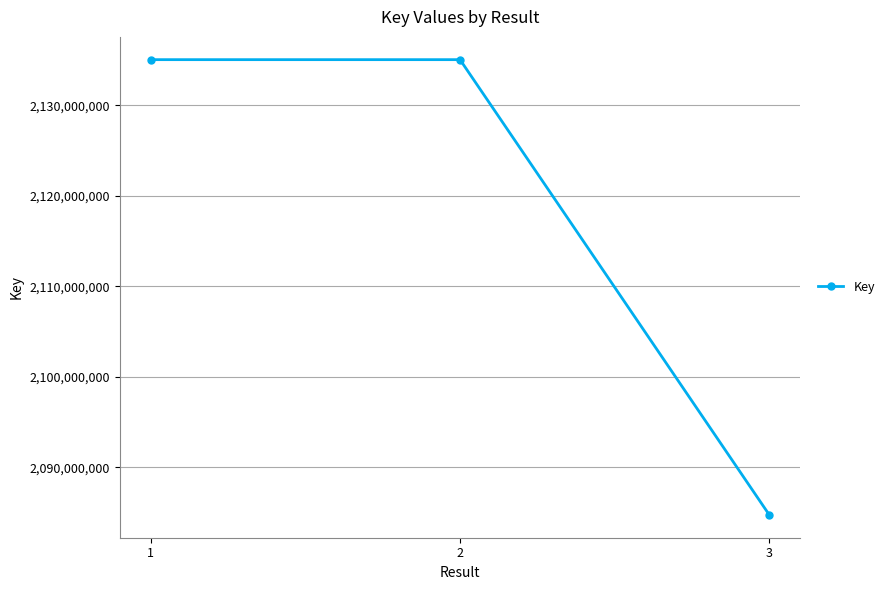

Count the number of data series in this chart.

1